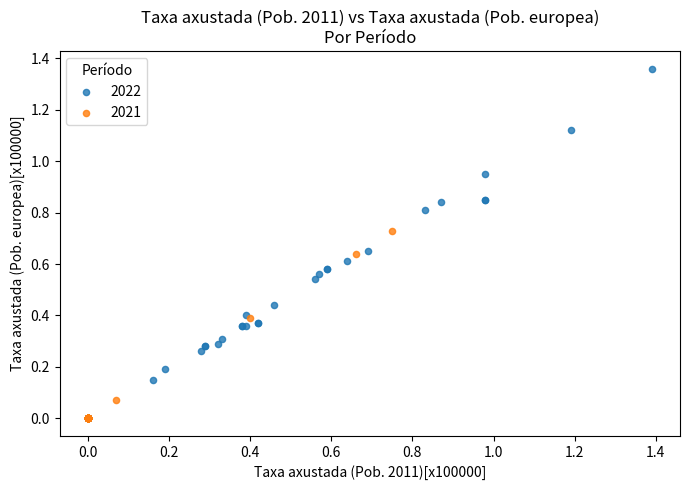

Which series contains the highest Y value?

2022